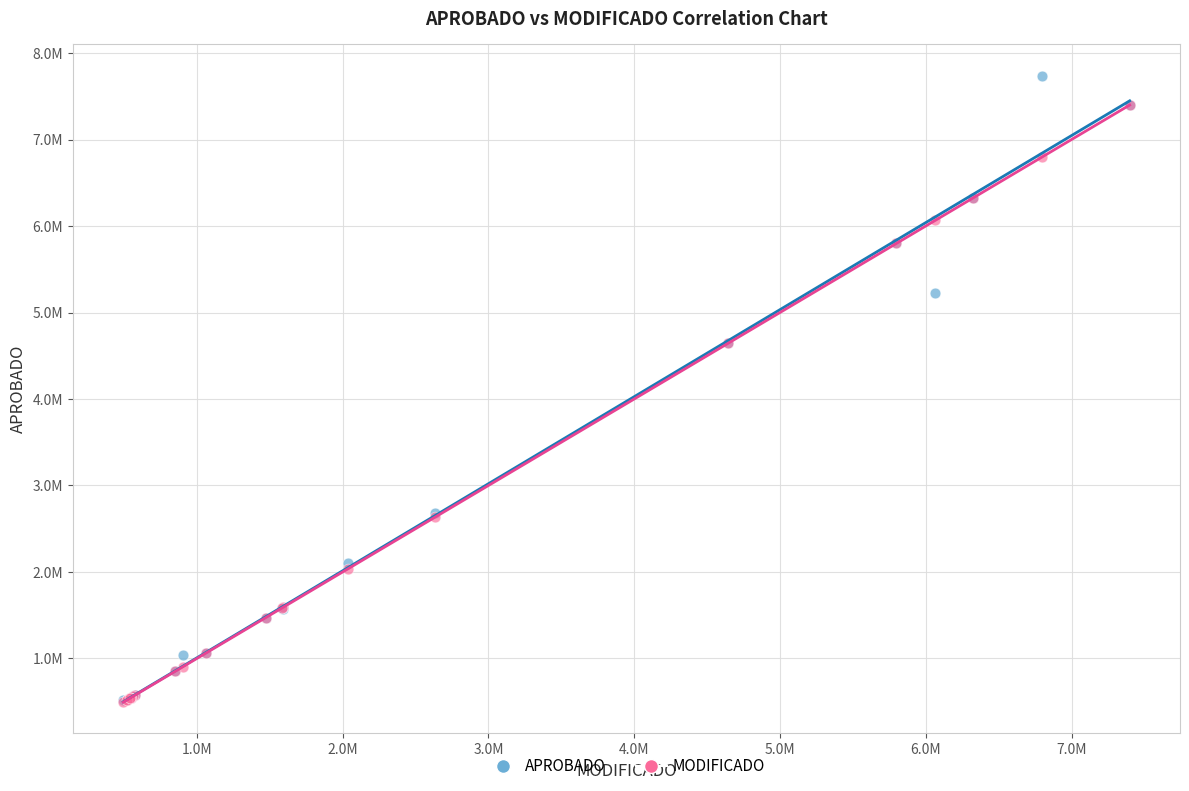

What are all the series names shown in the legend?

APROBADO, MODIFICADO